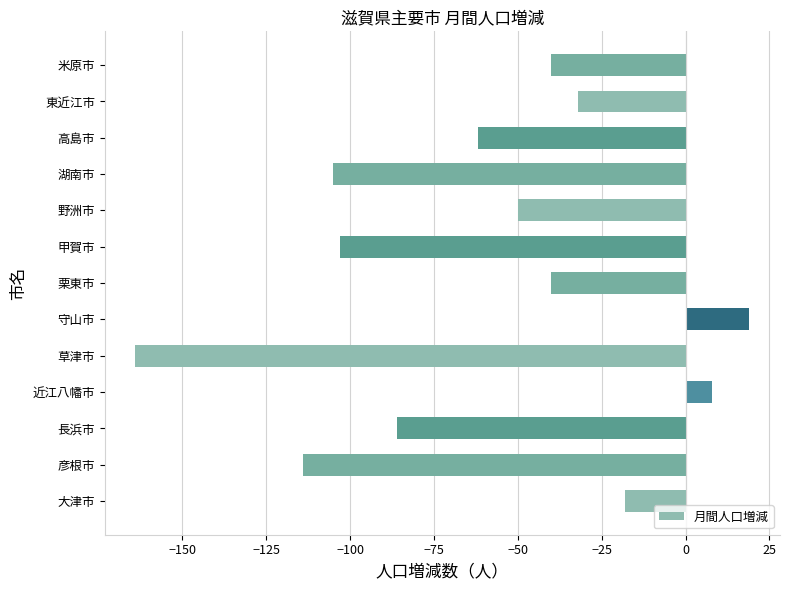

Which has a higher value, 栗東市 or 高島市?

栗東市